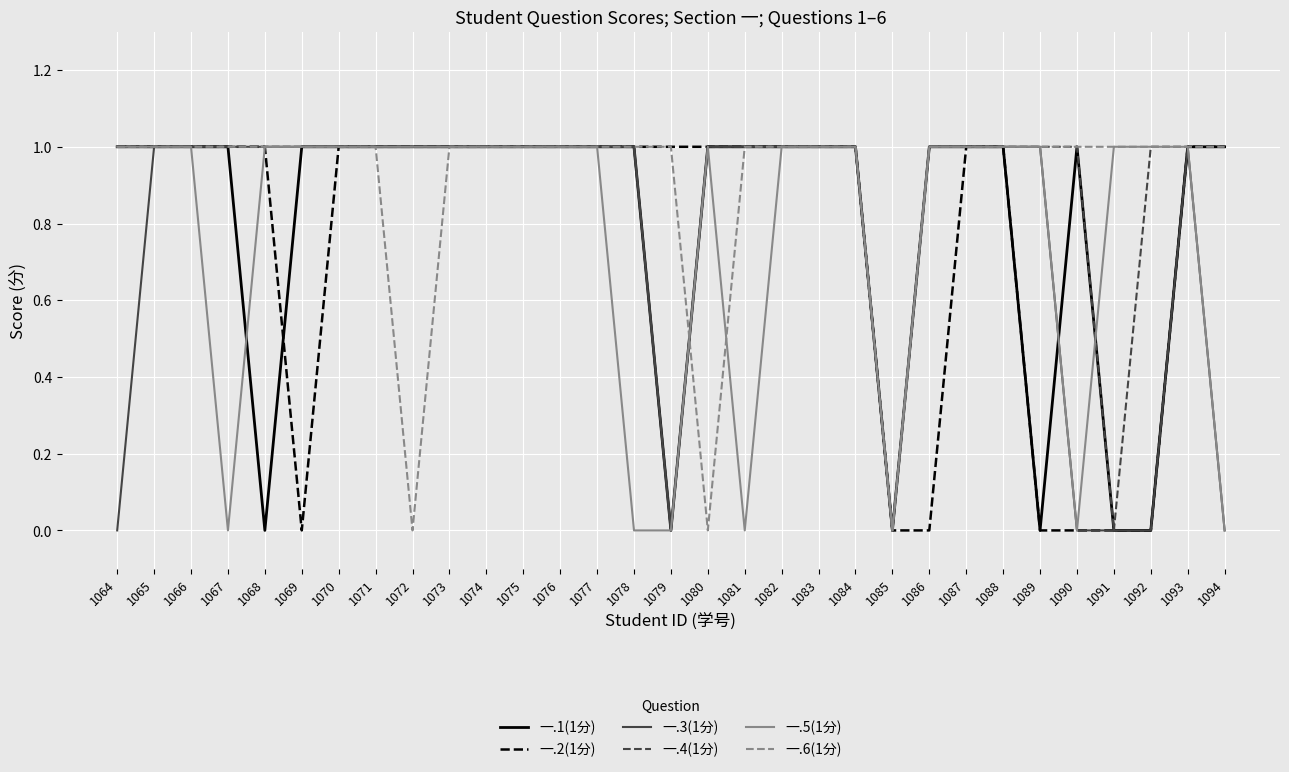

What is the total value across all series at 1067?

5